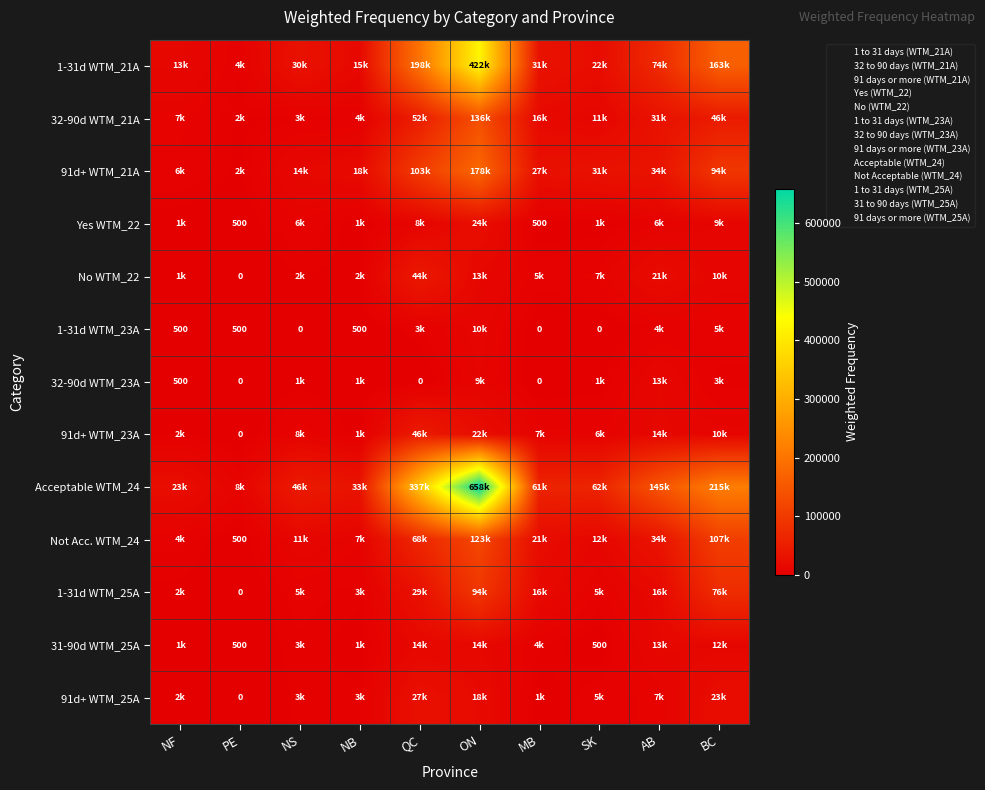

At BC, list the series in order from largest to smallest.

Acceptable WTM_24, 1-31d WTM_21A, Not Acc. WTM_24, 91d+ WTM_21A, 1-31d WTM_25A, 32-90d WTM_21A, 91d+ WTM_25A, 31-90d WTM_25A, No WTM_22, 91d+ WTM_23A, Yes WTM_22, 1-31d WTM_23A, 32-90d WTM_23A